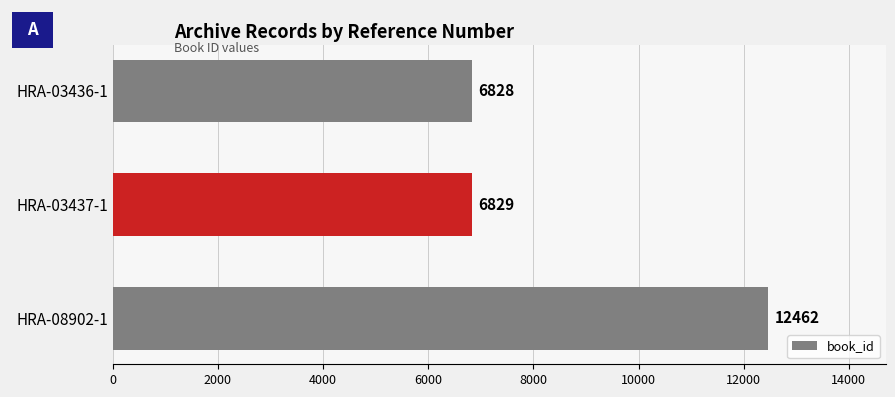

What is the average value?

8706